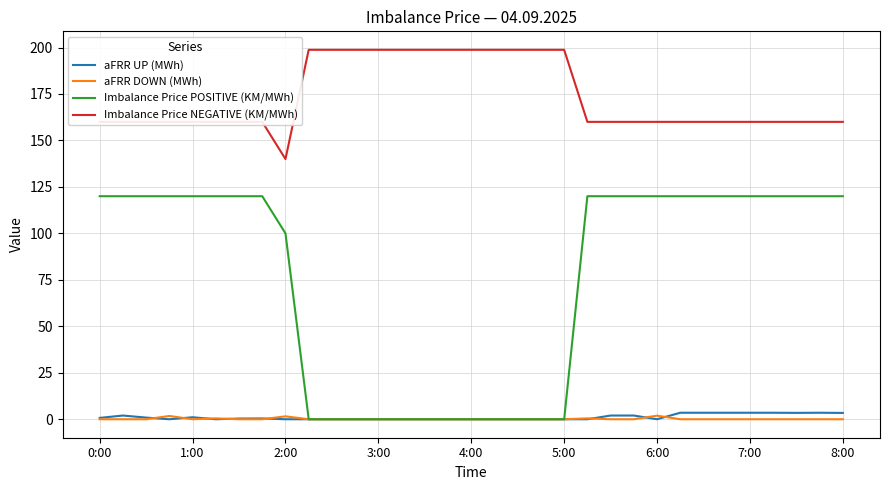

Which series has the largest total across all categories?

Imbalance Price NEGATIVE (KM/MWh)